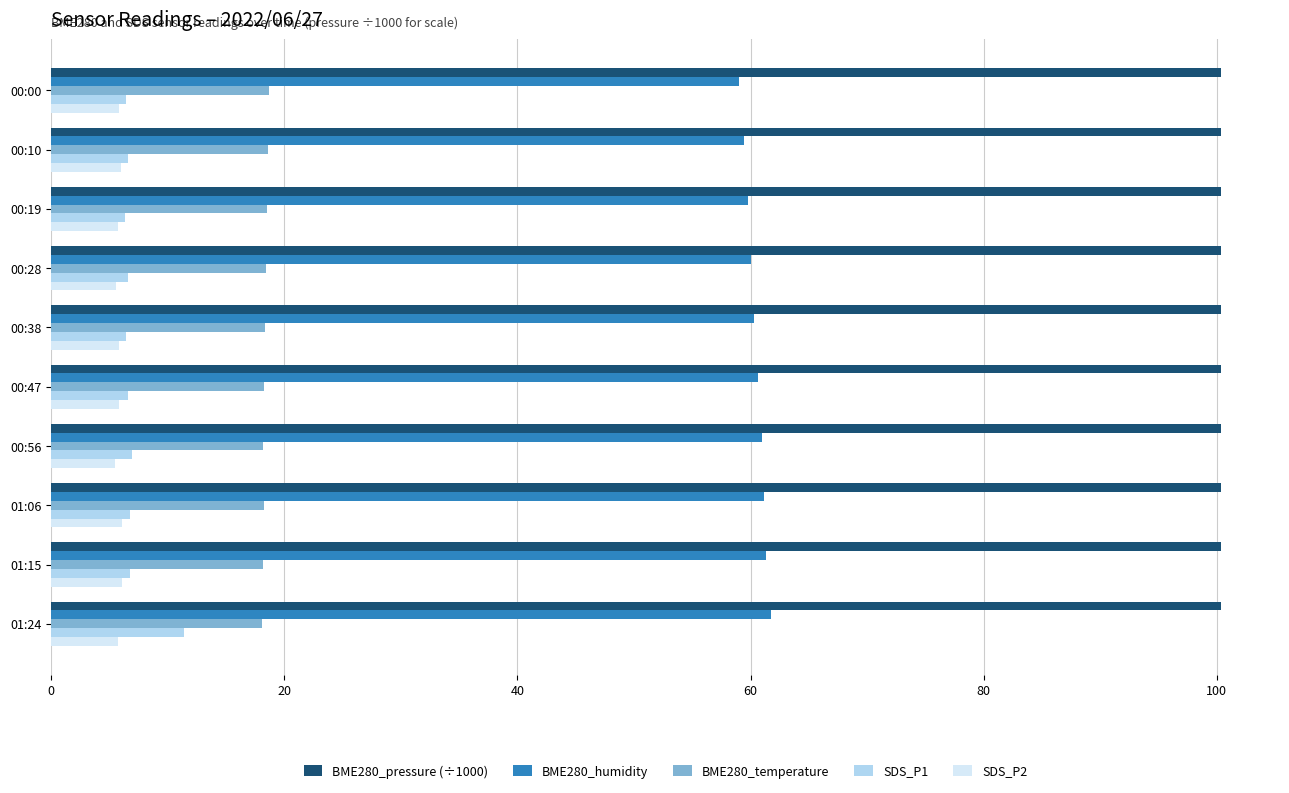

The SDS_P1 series shows 11.4 at 01:24. True or false?

True